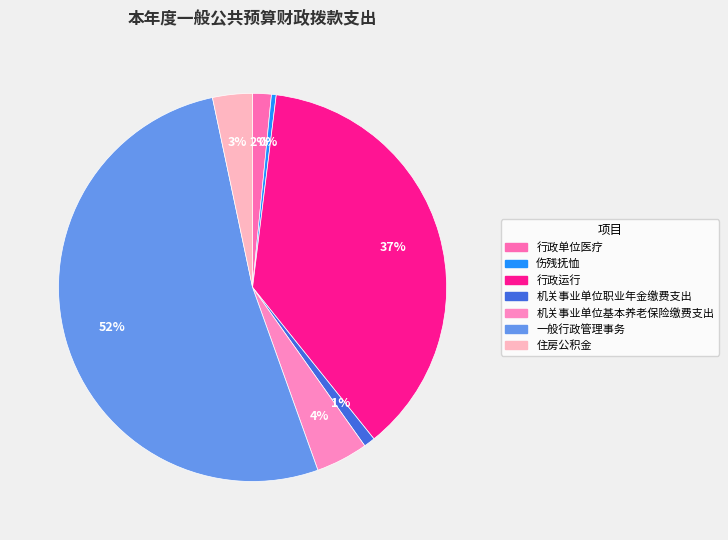

Does any single category account for the majority?

Yes